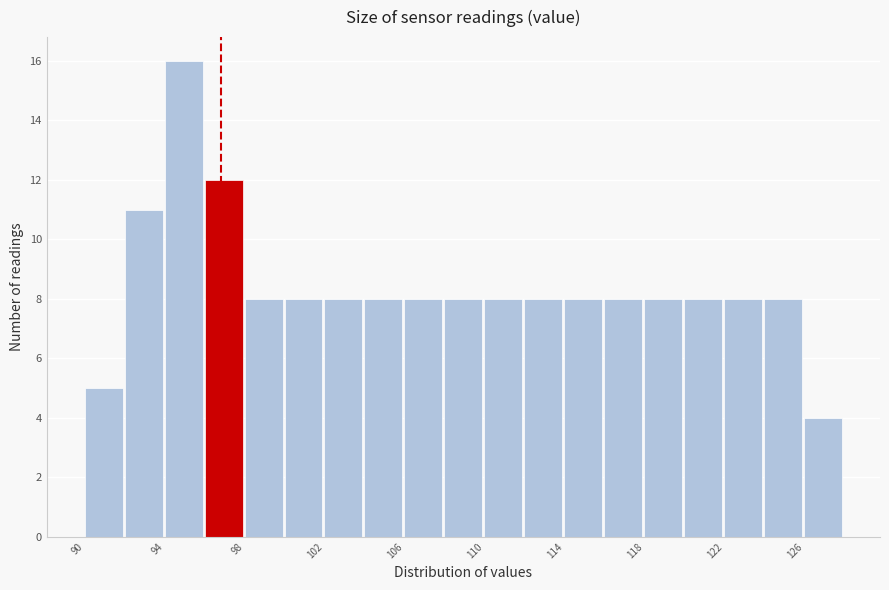

Reading left to right, list every bar in this chart as the range it spans on the x-axis followed by its height. The values are not printed on the chart, so give them approximately, as read against the axis.

90 to 92: 5
92 to 94: 11
94 to 96: 16
96 to 98: 12
98 to 100: 8
100 to 102: 8
102 to 104: 8
104 to 106: 8
106 to 108: 8
108 to 110: 8
110 to 112: 8
112 to 114: 8
114 to 116: 8
116 to 118: 8
118 to 120: 8
120 to 122: 8
122 to 124: 8
124 to 126: 8
126 to 128: 4